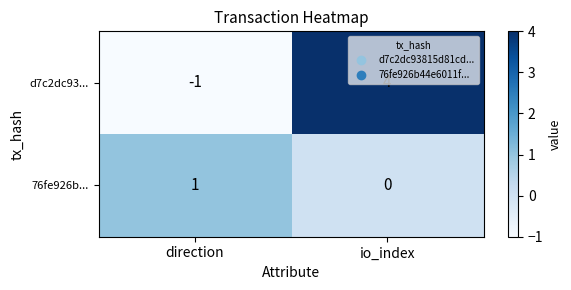

What is the minimum value shown in the chart?

-1